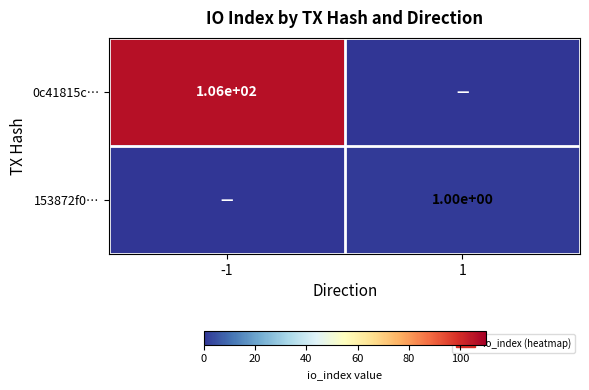

How many data points does each series have?

2